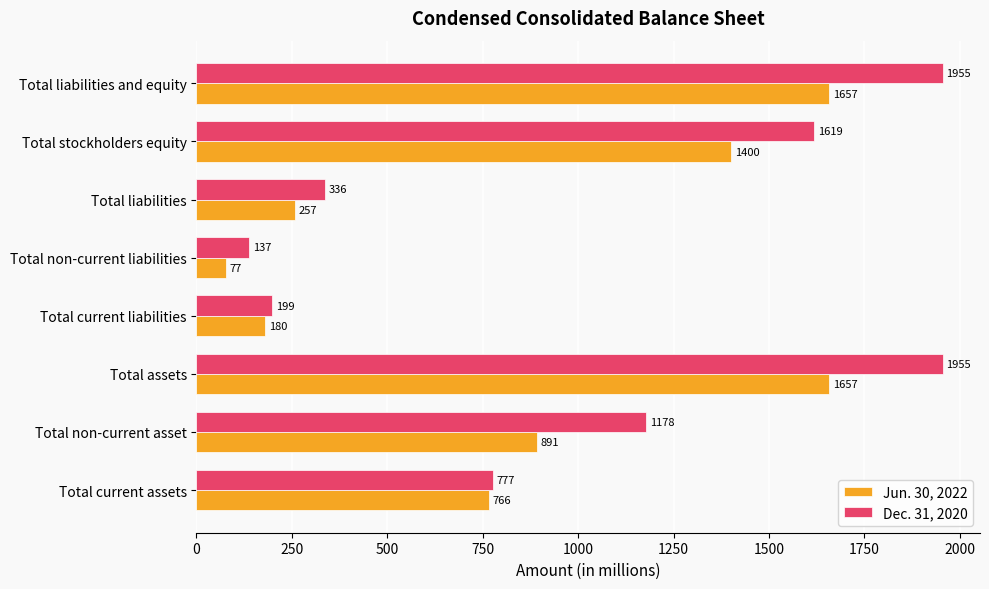

Which series has the largest total across all categories?

Dec. 31, 2020